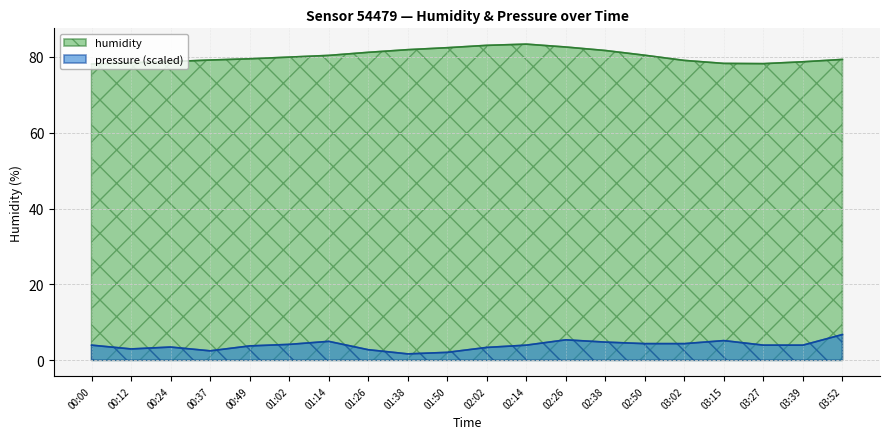

What is the value of the humidity point at the 19th from the left?

78.7